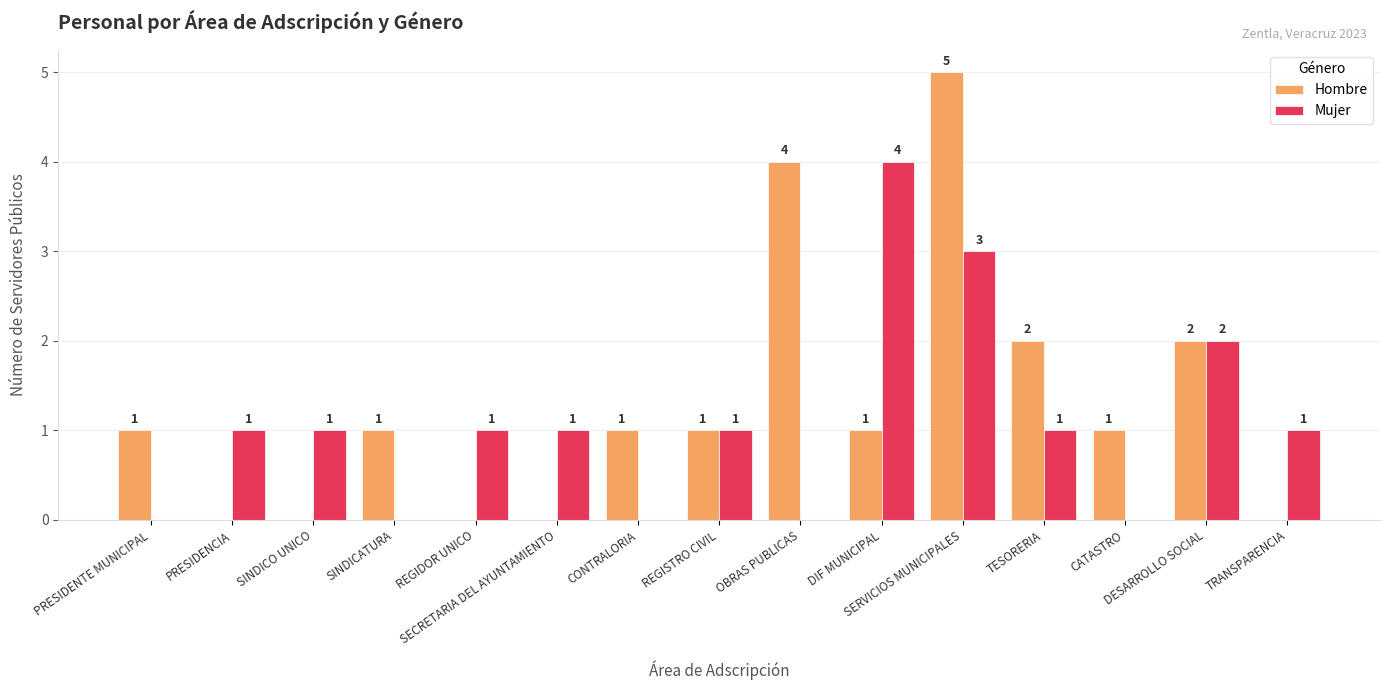

What is the sum of all Mujer values?

16